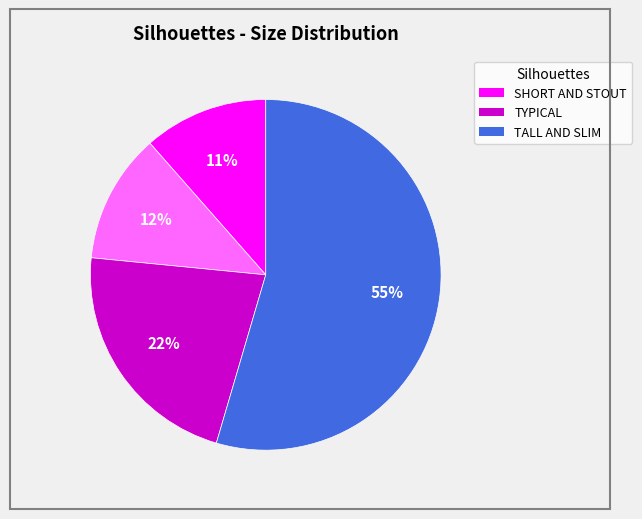

Is there a majority slice in this chart?

Yes